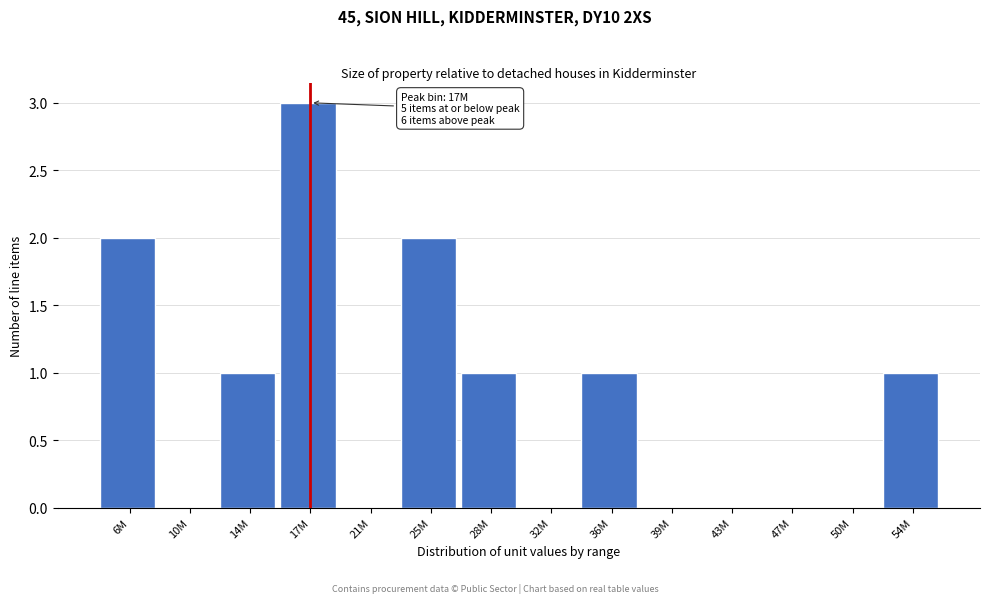

Reading left to right, extract all data points from this chart.

6M=2	10M=0	14M=1	17M=3	21M=0	25M=2	28M=1	32M=0	36M=1	39M=0	43M=0	47M=0	50M=0	54M=1